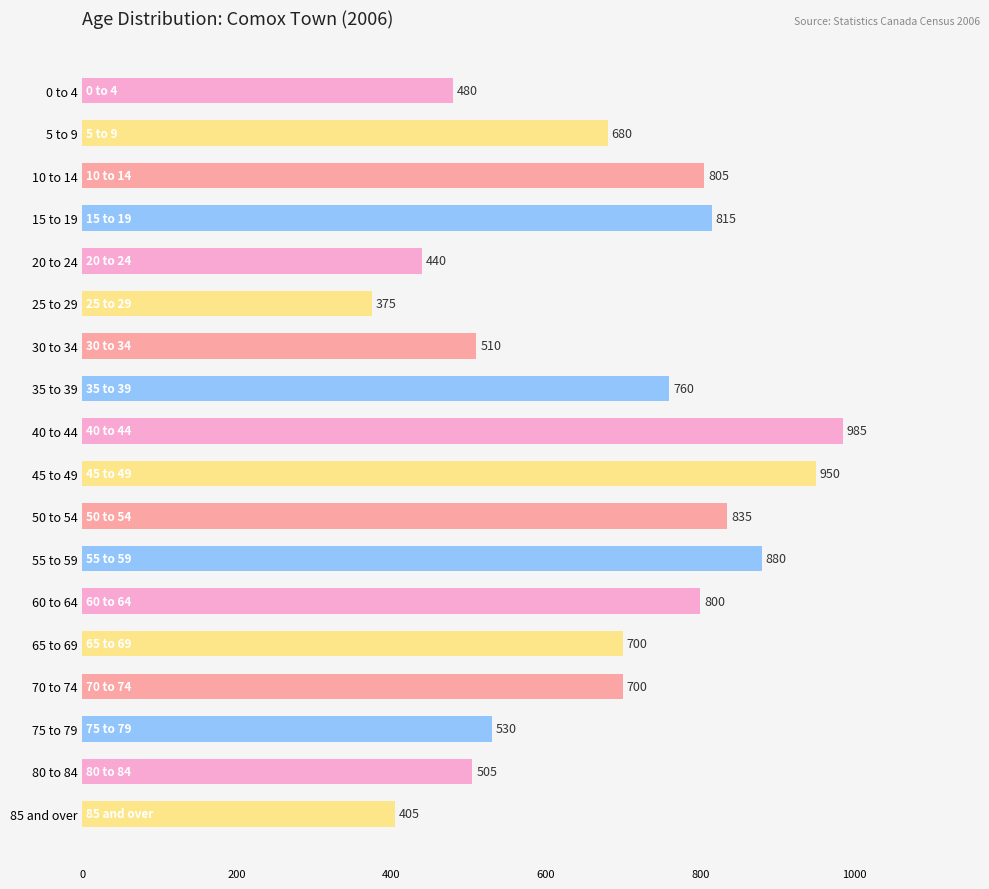

The chart shows a value of 405 at 85 and over. True or false?

True